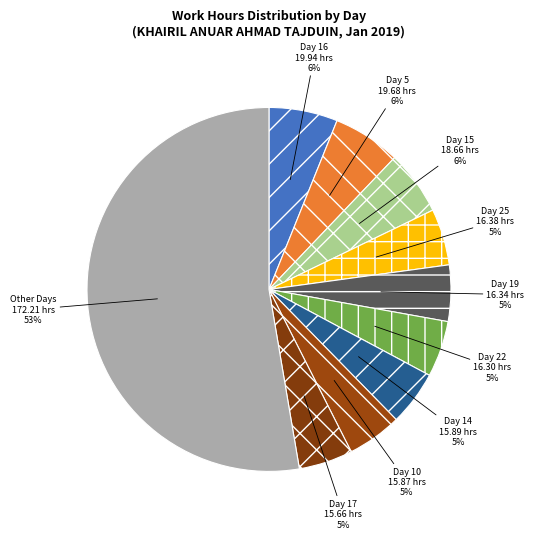

Which has a higher value, Other Days or Day 19?

Other Days